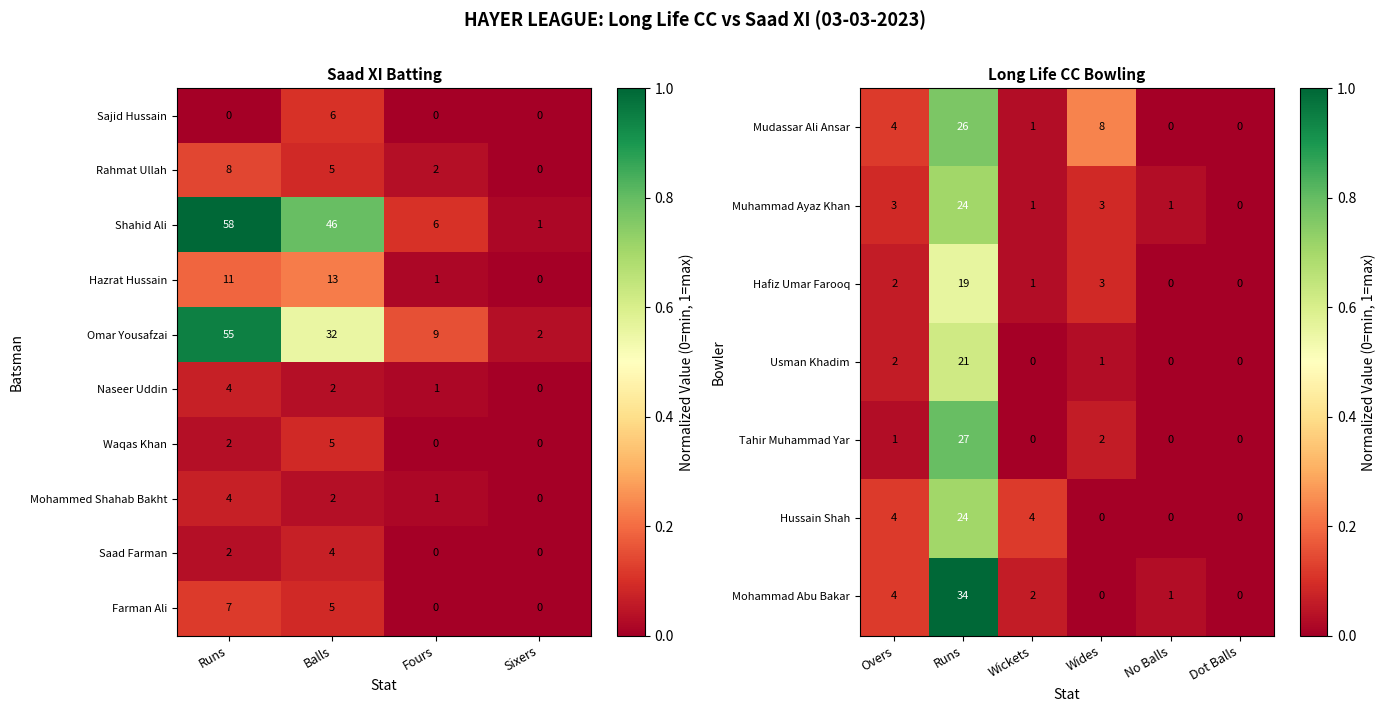

At how many categories does at least one series exceed 0?

4